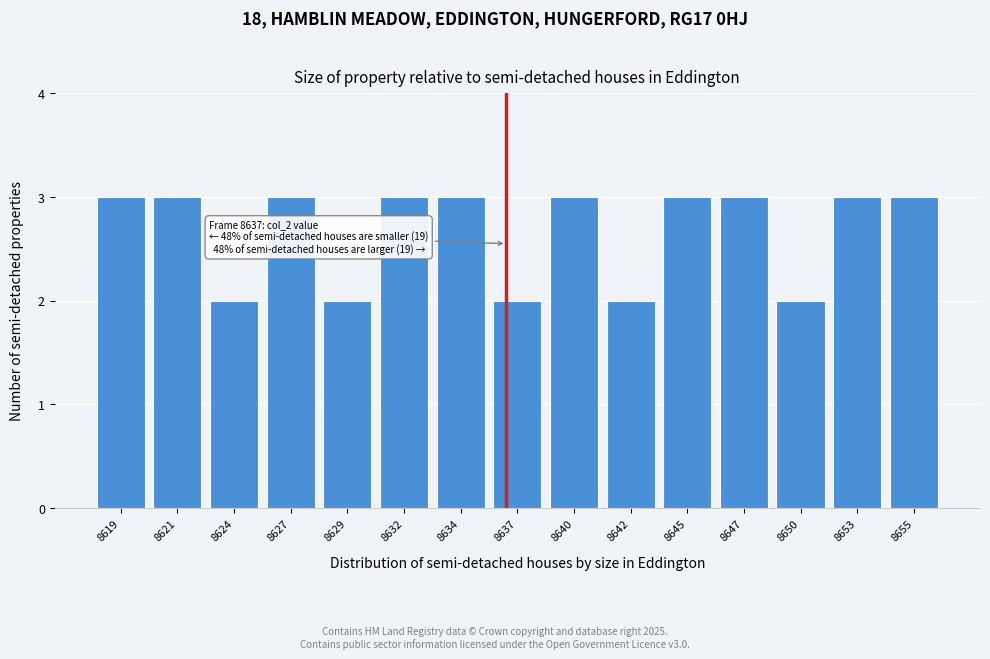

Reading left to right, what are all the values shown in this chart?

3	3	2	3	2	3	3	2	3	2	3	3	2	3	3